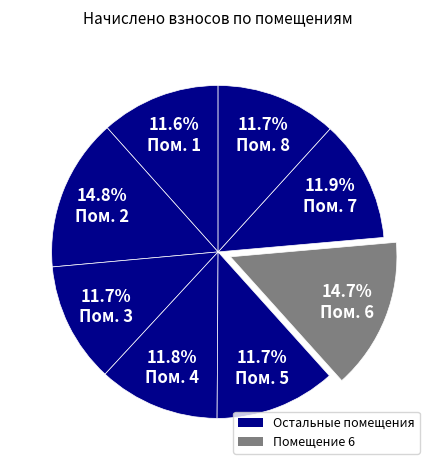

Count the number of slices in the pie.

8